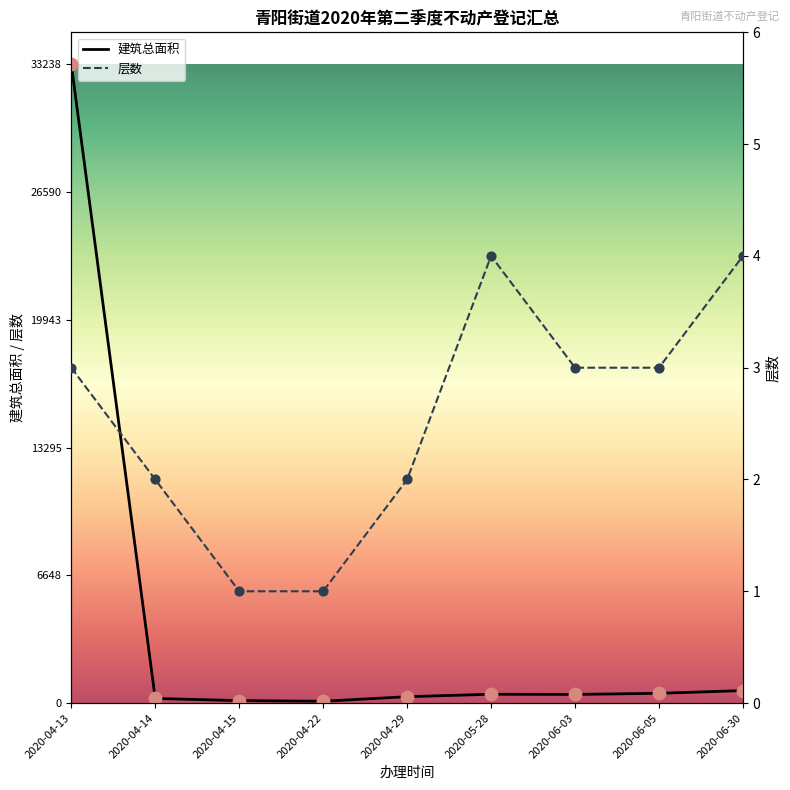

At which category is the sum across all series the highest?

2020-04-13